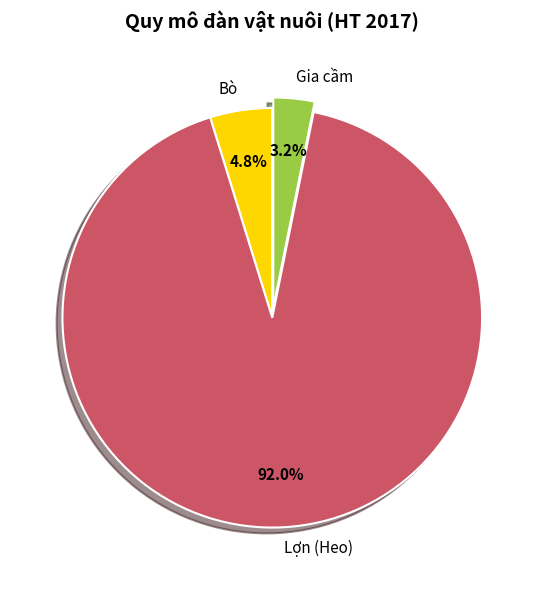

Combined, do Lợn (Heo) and Gia cầm account for over 50%?

Yes